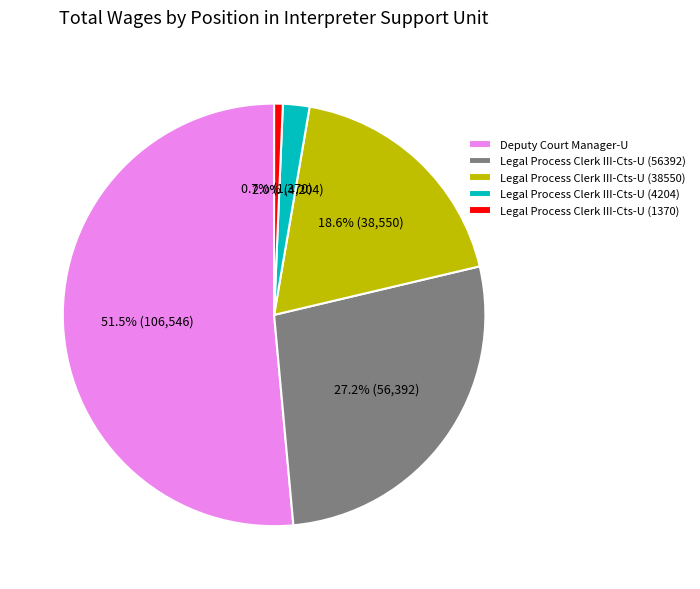

The Deputy Court Manager-U slice represents 64% of the pie. True or false?

False